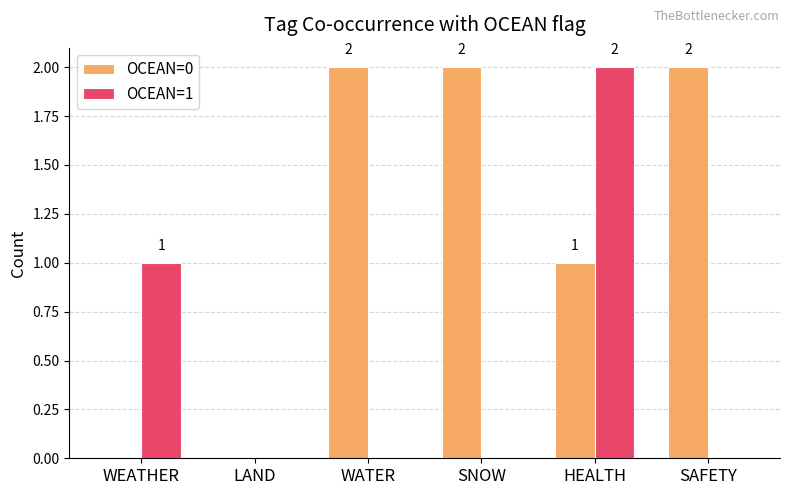

At which category is the sum across all series the highest?

HEALTH